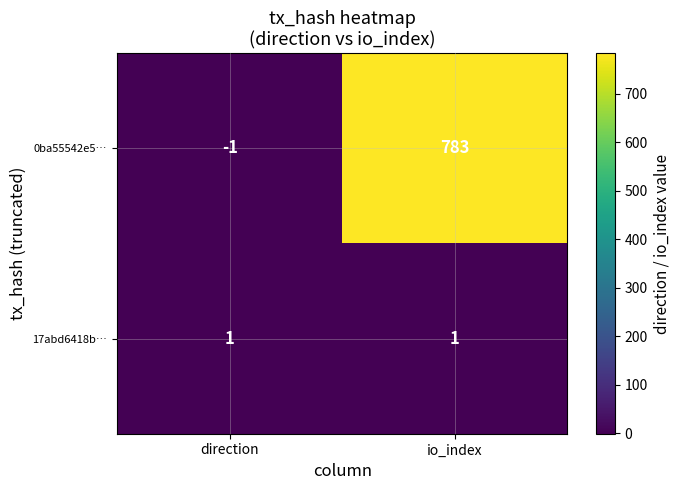

Which category has the highest value across all series?

io_index